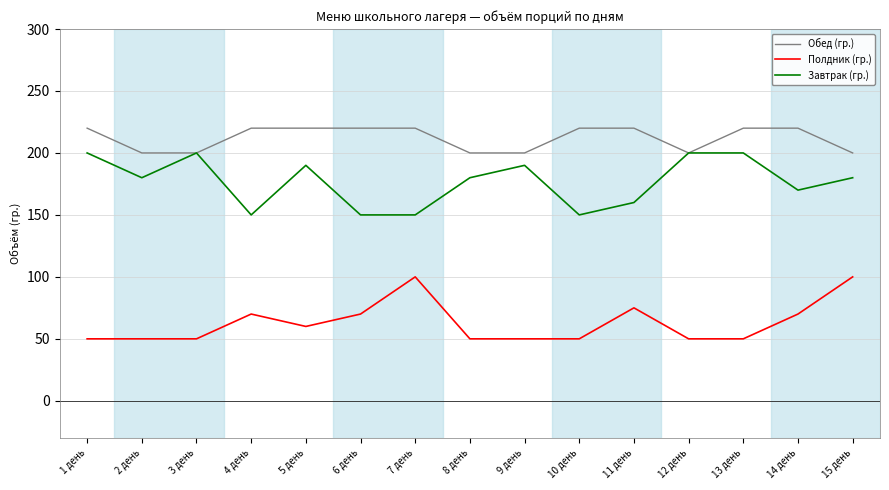

What is the greatest value displayed?

220